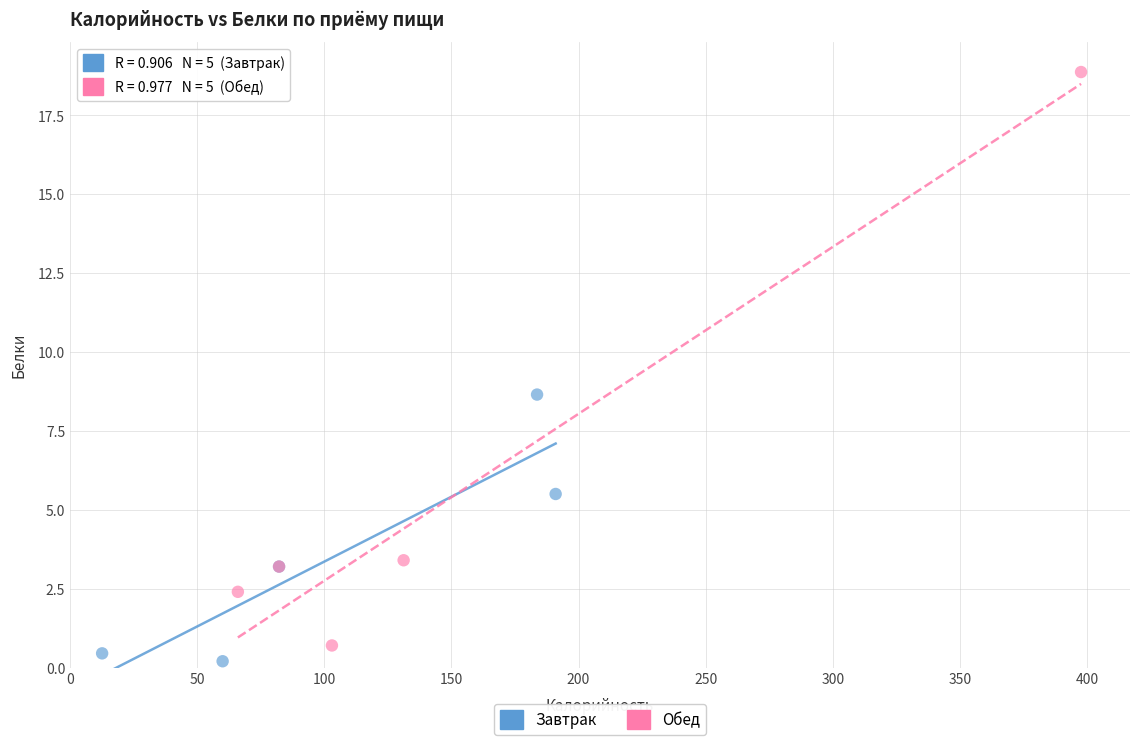

What are all the series names shown in the legend?

Завтрак, Обед